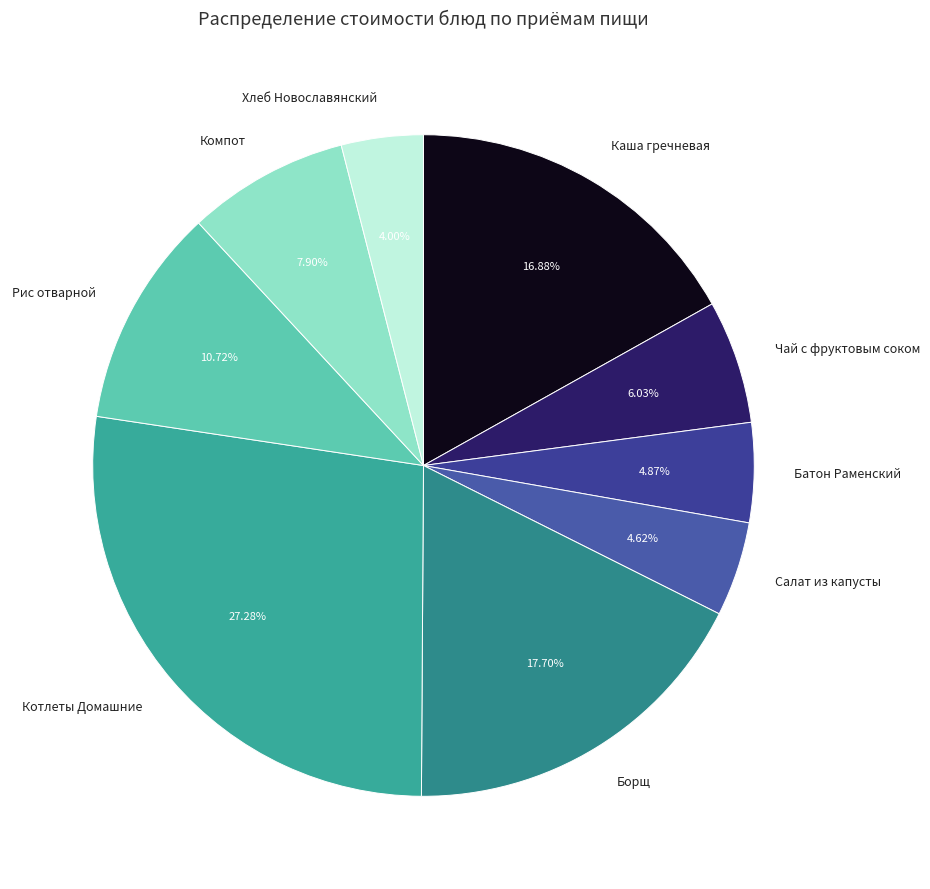

What is the ratio of the value at Рис отварной to the value at Чай с фруктовым соком?

1.8